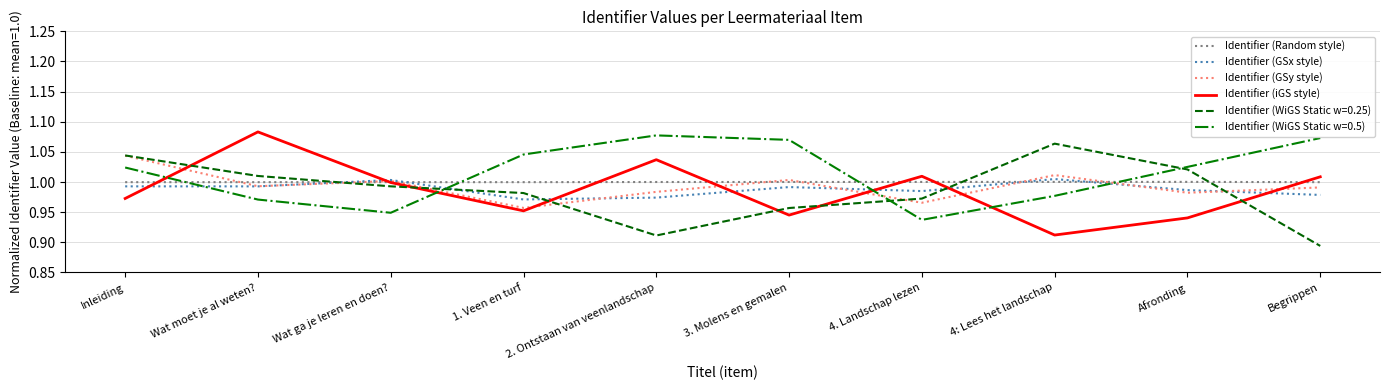

After their last crossing, which series has the higher values: Identifier (WiGS Static w=0.25) or Identifier (WiGS Static w=0.5)?

Identifier (WiGS Static w=0.5)